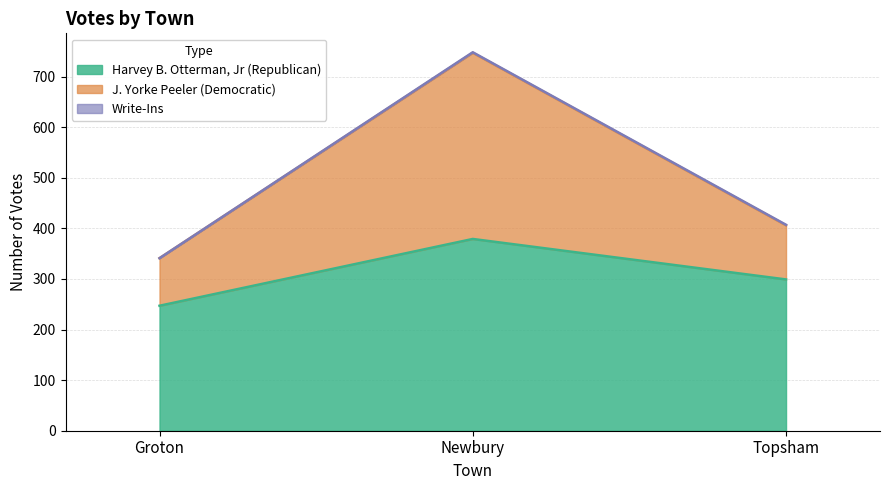

How many values in the J. Yorke Peeler (Democratic) series are below 406?

1